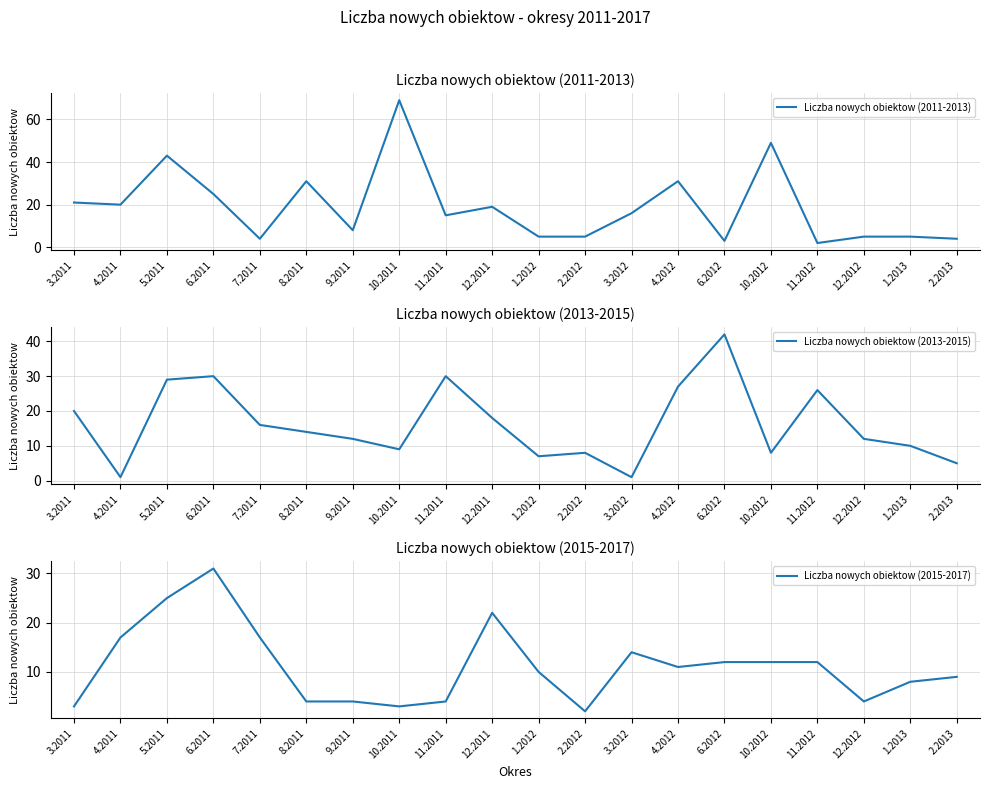

At how many categories does at least one series exceed 38?

4